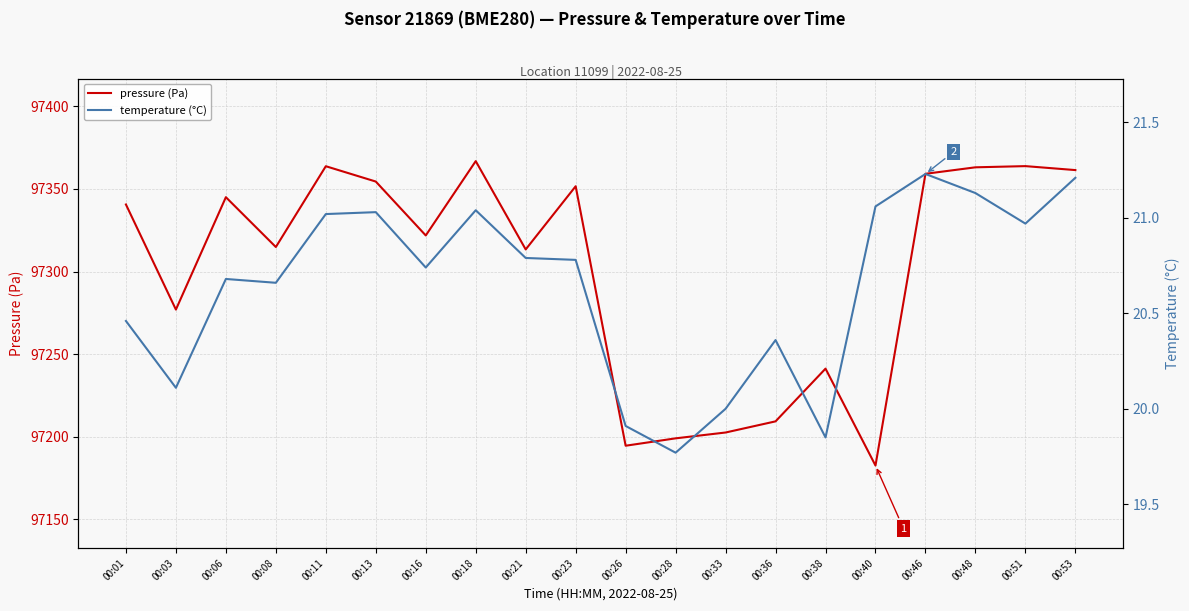

How many lines are shown in the chart?

2